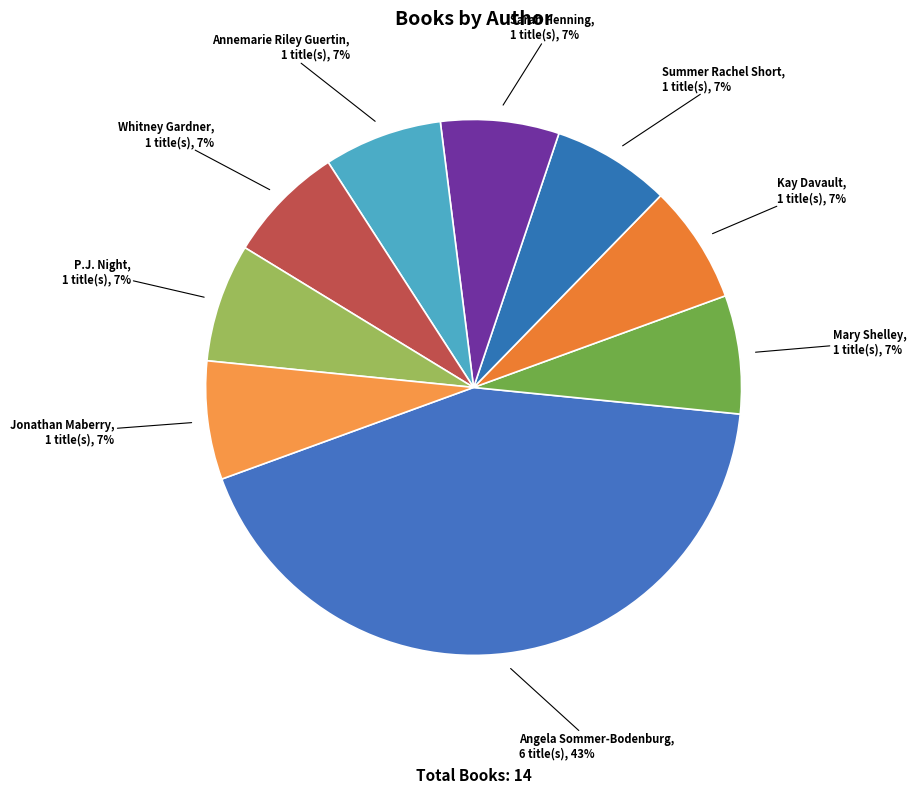

Is the sum of Summer Rachel Short and Mary Shelley greater than half?

No